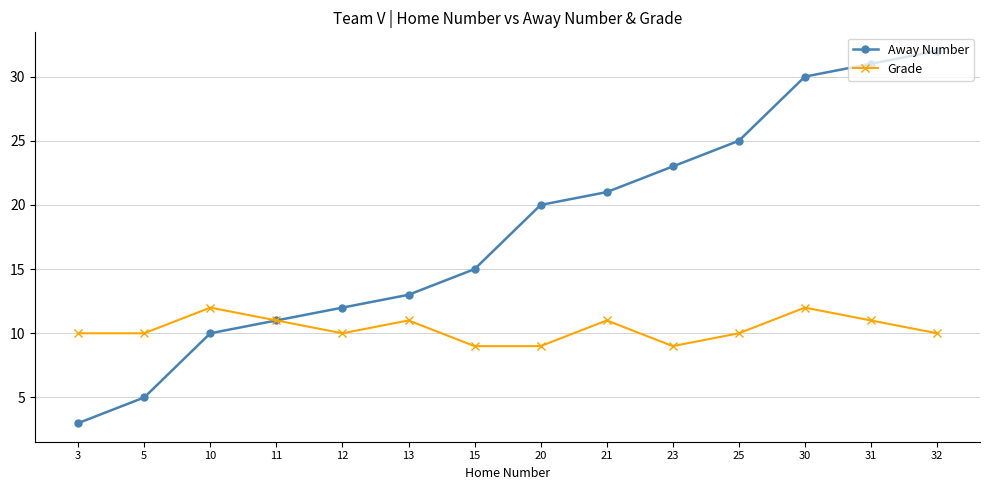

The Grade series shows 5 at 23. True or false?

False